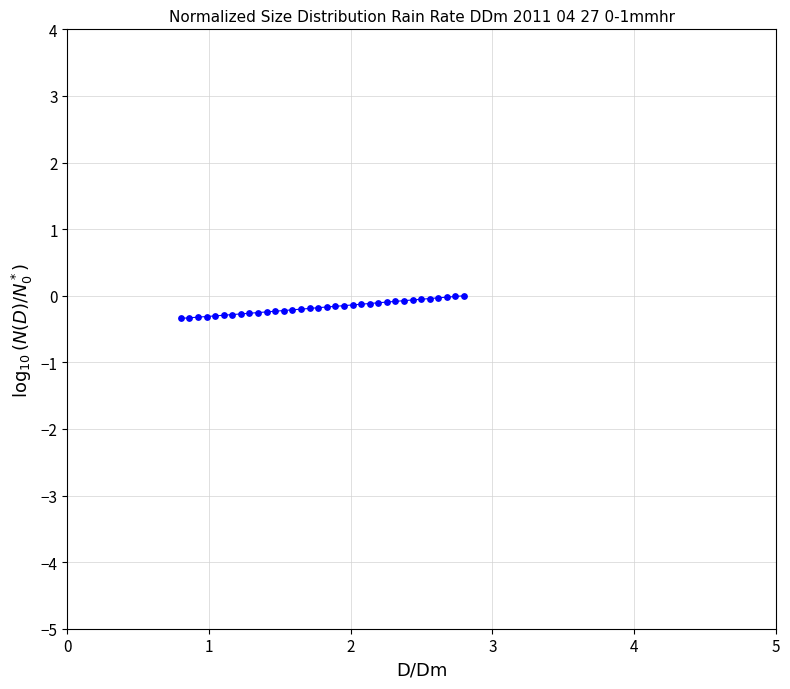

What is the difference between the maximum and minimum values?

0.3